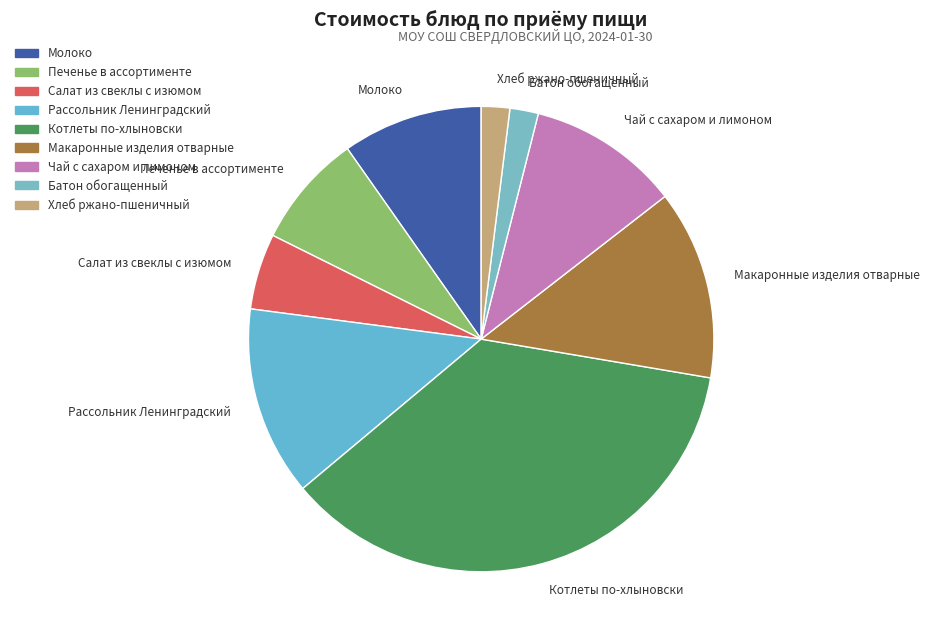

Is it true that Печенье в ассортименте is 14% of the pie?

False